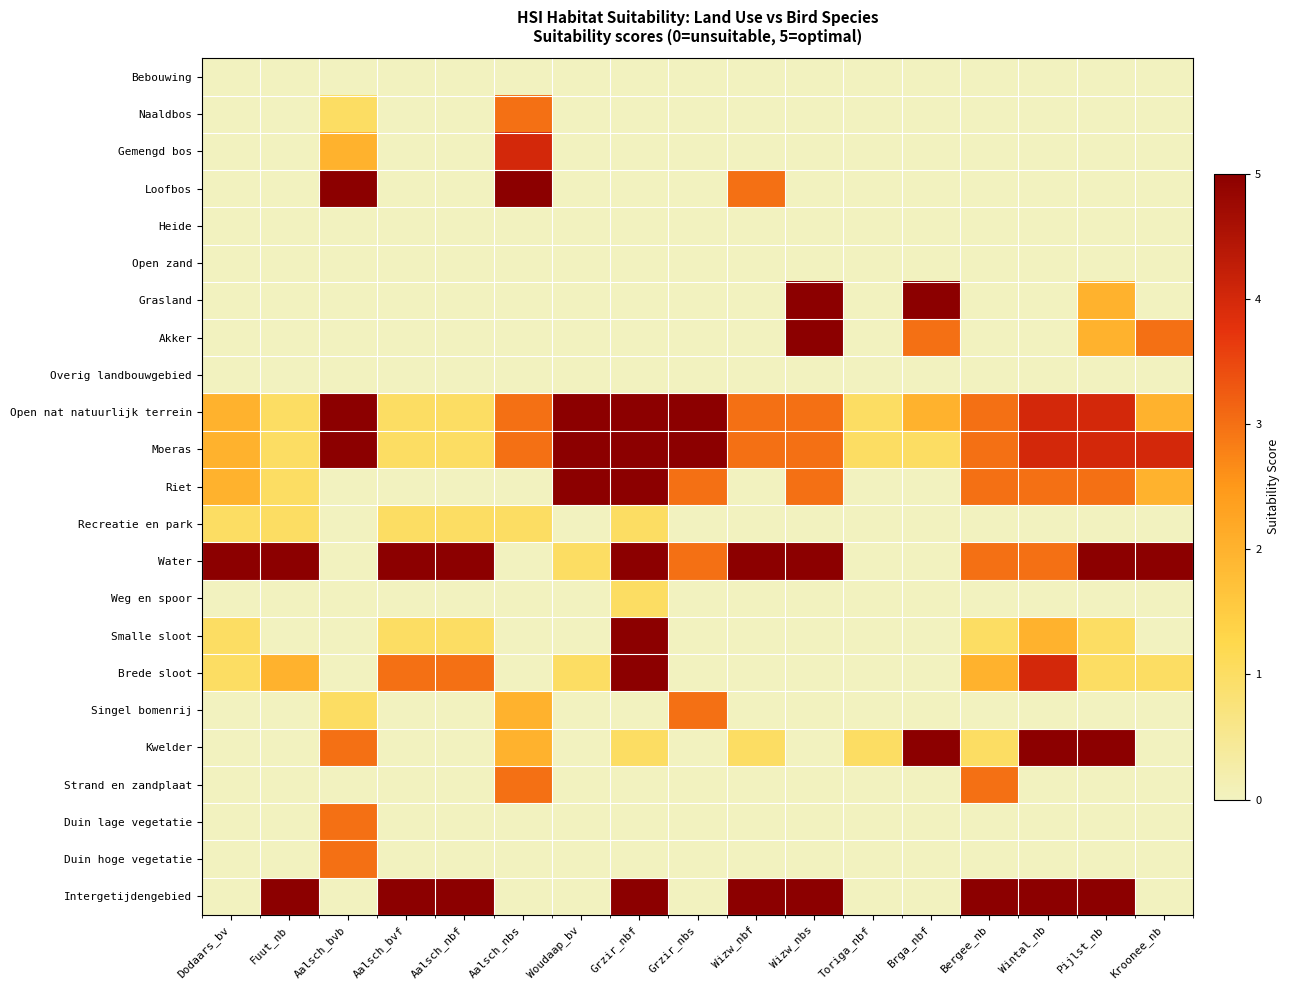

How many series are shown in this chart?

23